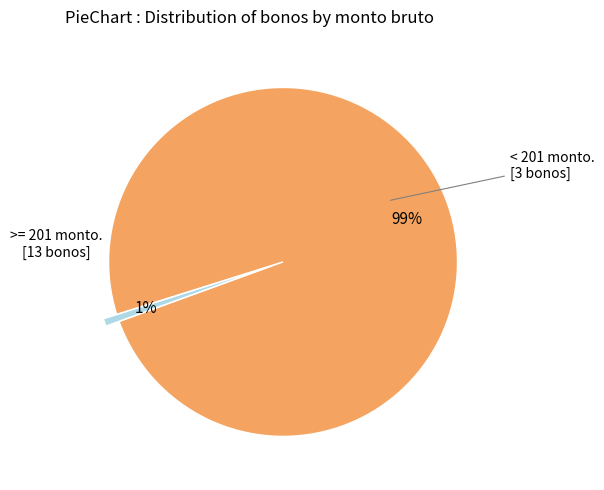

Is there any slice that represents more than half of the pie?

Yes